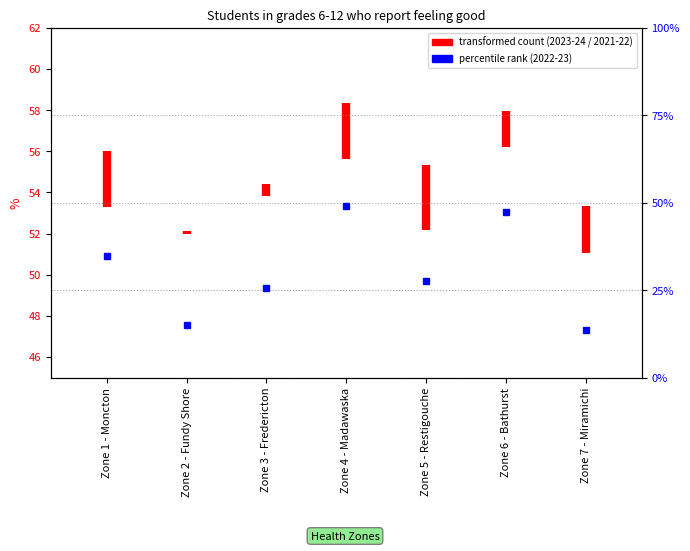

What position from the left is Zone 2 - Fundy Shore?

2